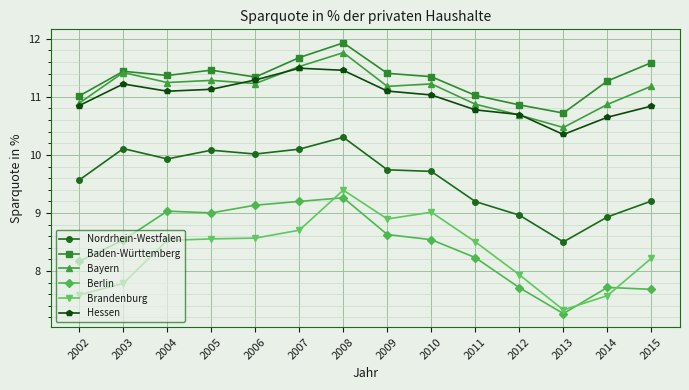

True or false: Berlin and Brandenburg cross at least once.

True